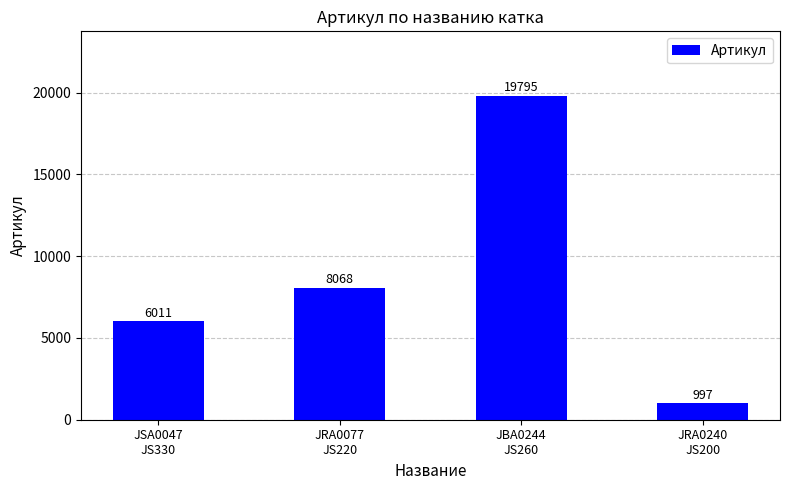

Count the values in the range 6011 to 19795.

3